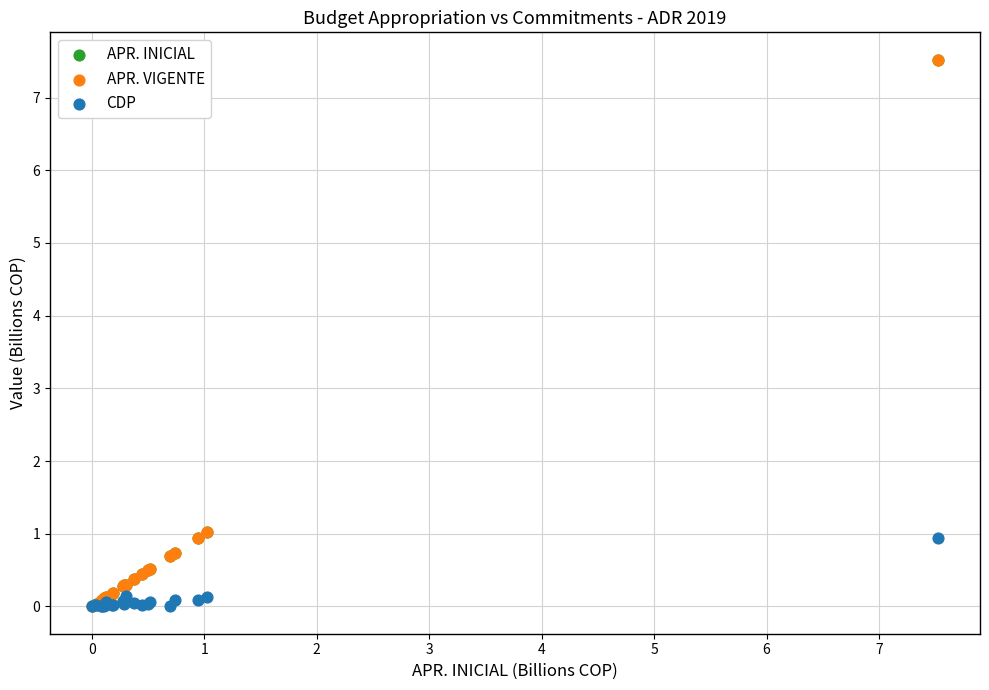

What are all the series names shown in the legend?

APR. INICIAL, APR. VIGENTE, CDP